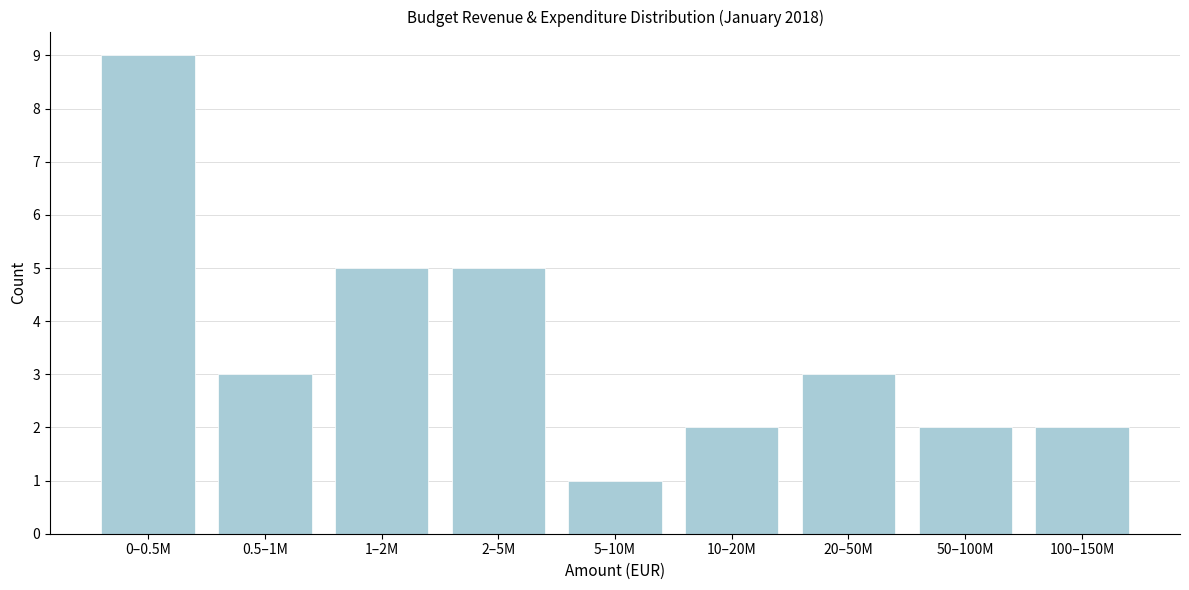

Reading right to left, what are all the values shown in this chart?

2	2	3	2	1	5	5	3	9